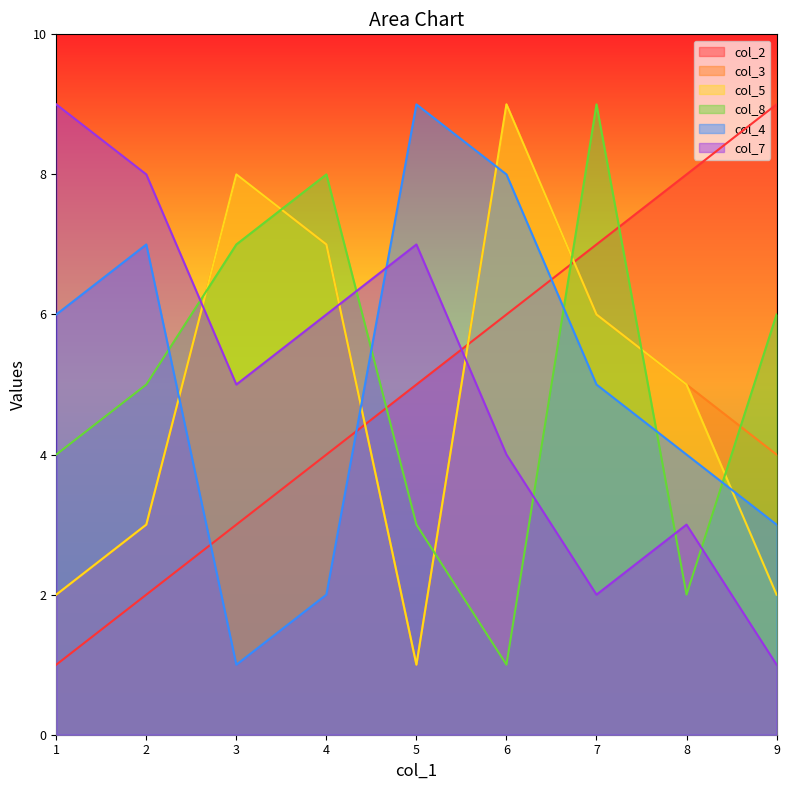

True or false: col_2 has a value of 1 at 3.

False